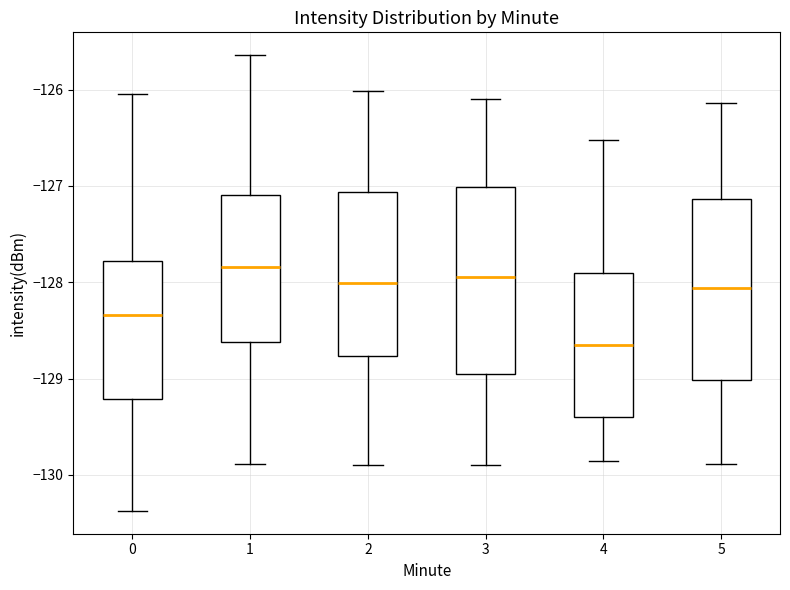

Reading left to right, read every box against the y-axis: the position of its median line, the range the box covers, and the ends of its whiskers. The values are not printed on the chart, so give them approximately, as read against the axis.

0: median -128.3, box -129.2 to -127.8, whiskers -130.4 to -126.0
1: median -127.8, box -128.6 to -127.1, whiskers -129.9 to -125.6
2: median -128.0, box -128.8 to -127.1, whiskers -129.9 to -126.0
3: median -127.9, box -129.0 to -127.0, whiskers -129.9 to -126.1
4: median -128.7, box -129.4 to -127.9, whiskers -129.9 to -126.5
5: median -128.1, box -129.0 to -127.1, whiskers -129.9 to -126.1